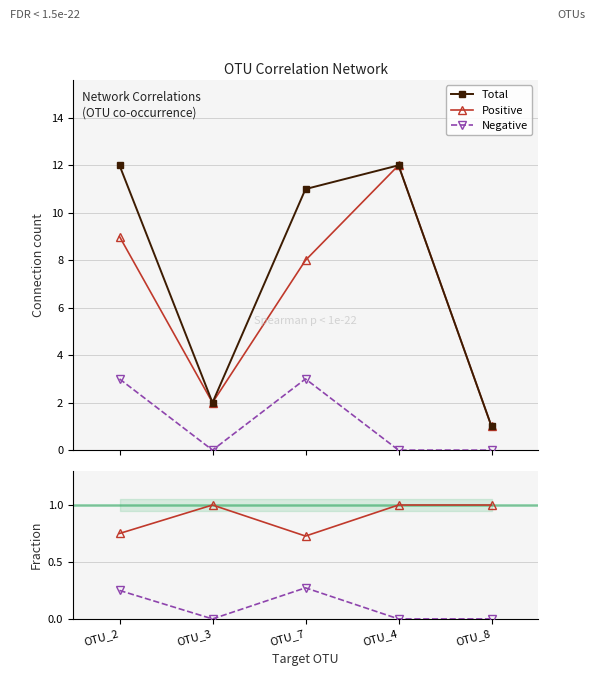

How many interior local peaks does the Negative series have?

1